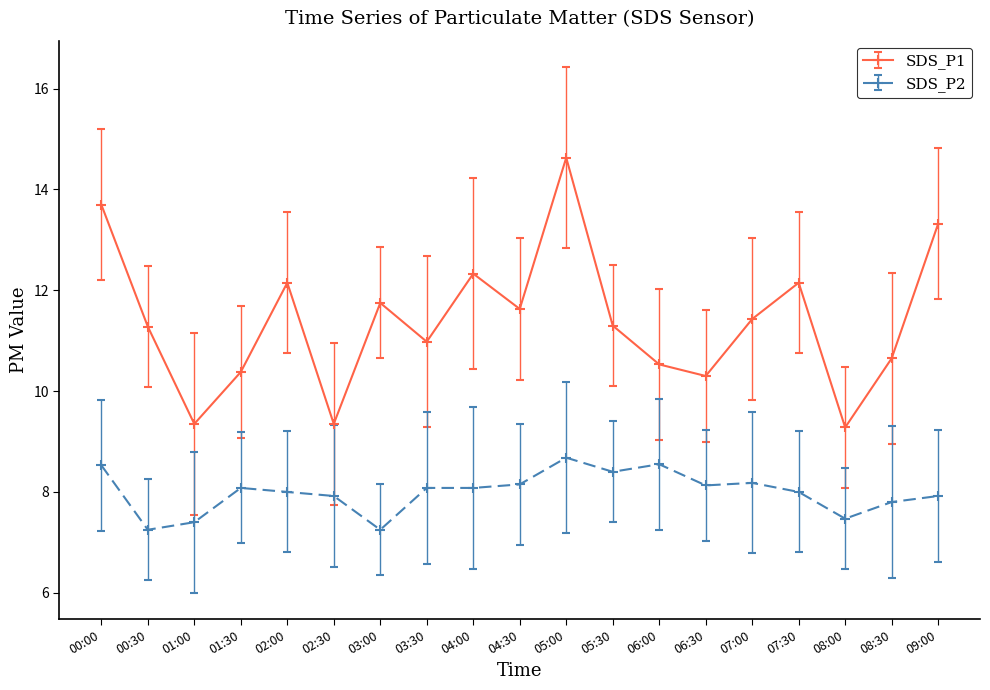

How many distinct data groups are displayed?

2